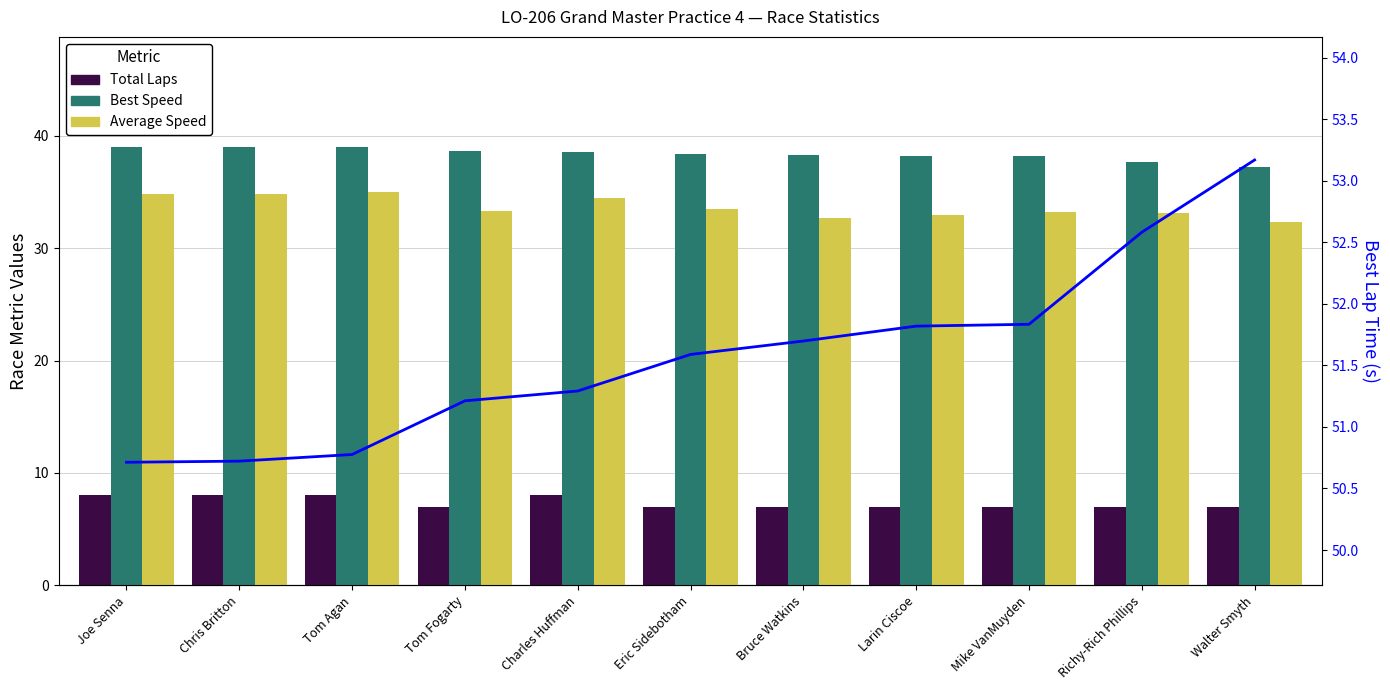

What is the total value across all series at Larin Ciscoe?

130.0